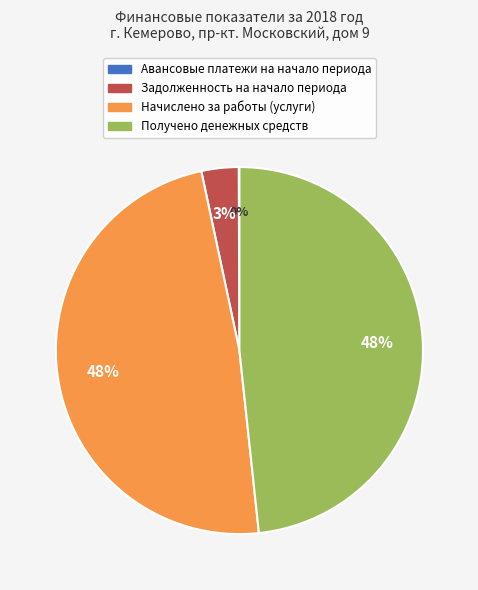

Is the sum of Получено денежных средств and Начислено за работы (услуги) greater than half?

Yes